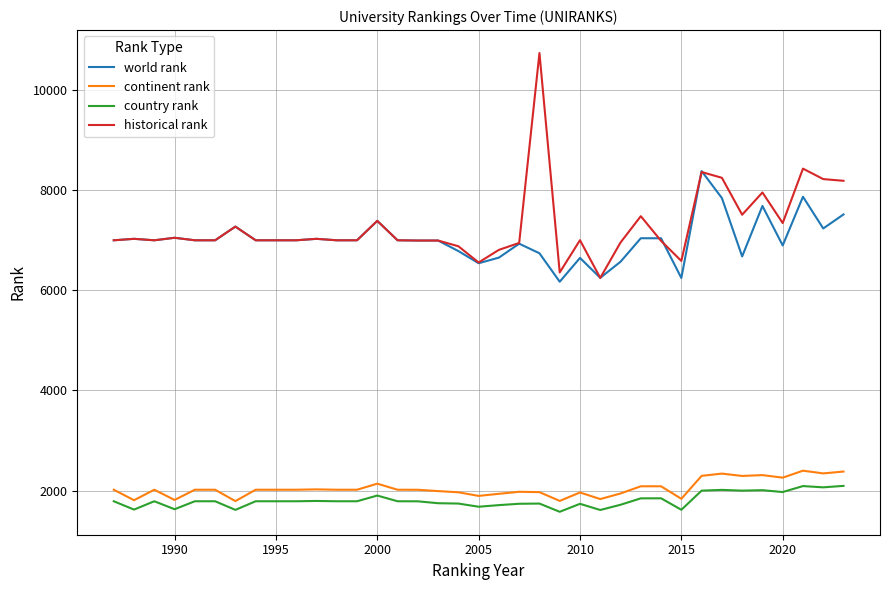

True or false: world rank and country rank cross at least once.

False